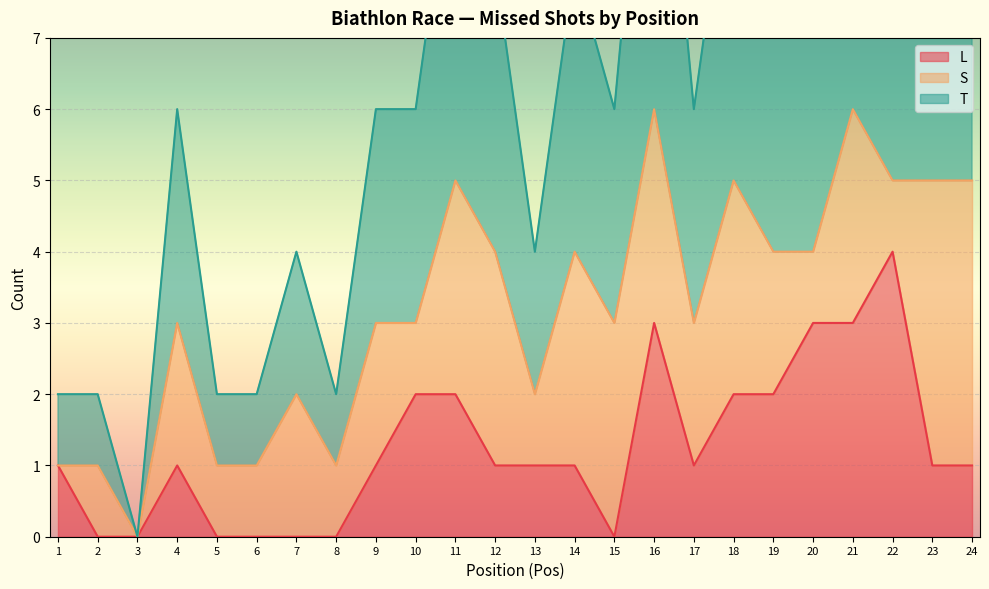

What is the highest value of the L series?

4